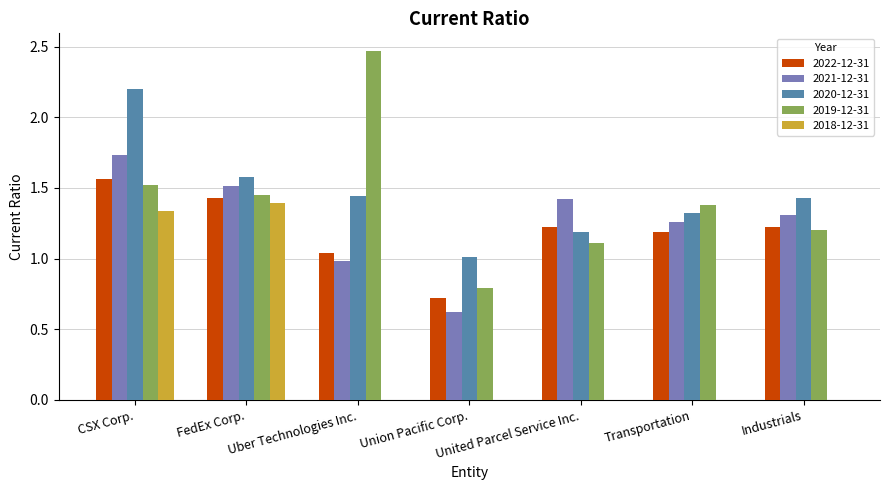

What is the sum of all 2022-12-31 values?

8.4